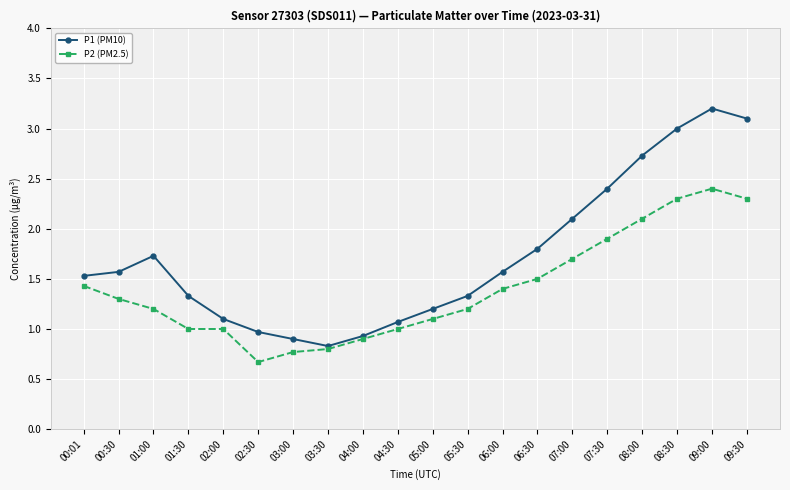

What is the difference between the maximum and minimum values in the P1 (PM10) series?

2.4